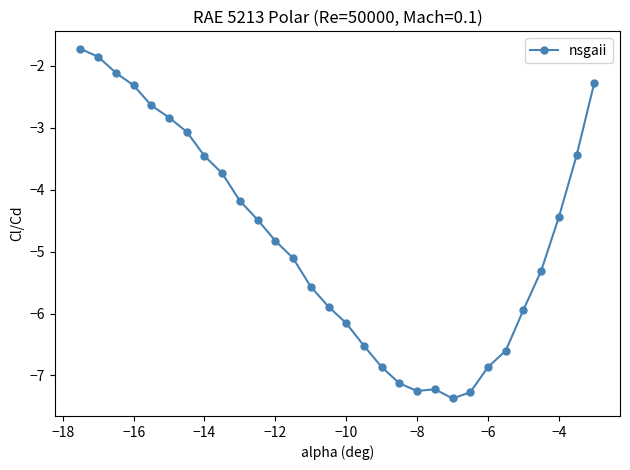

What is the value of the 5th point from the left?

-2.6